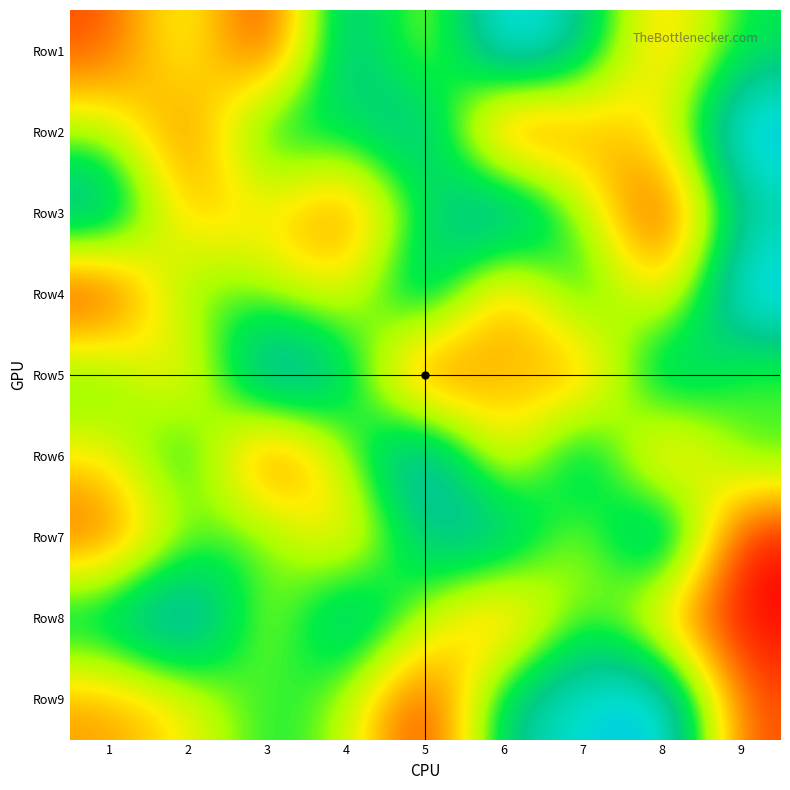

How many data points does each series have?

9